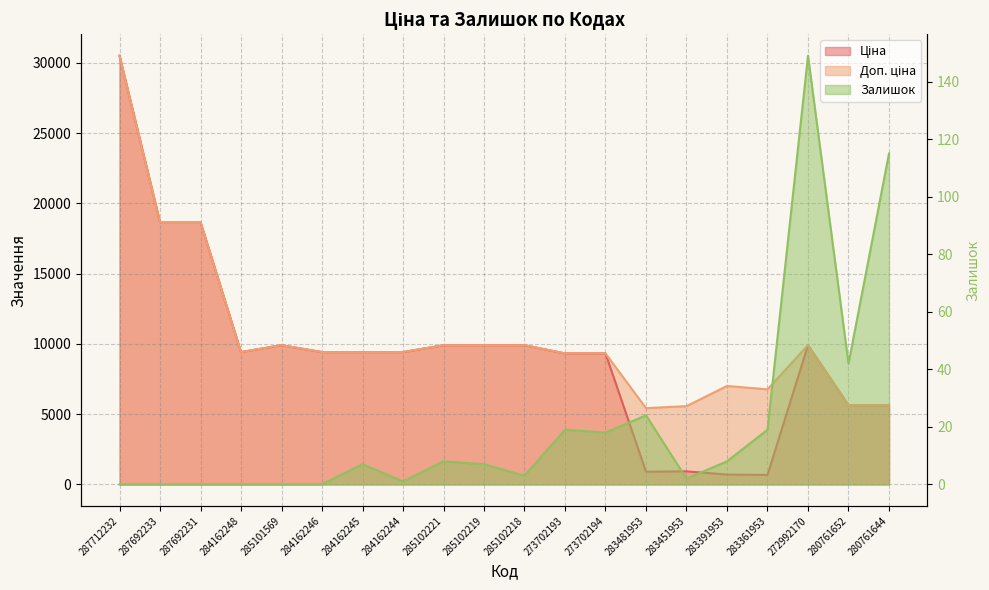

What is the sum of all Ціна values?

188189.6